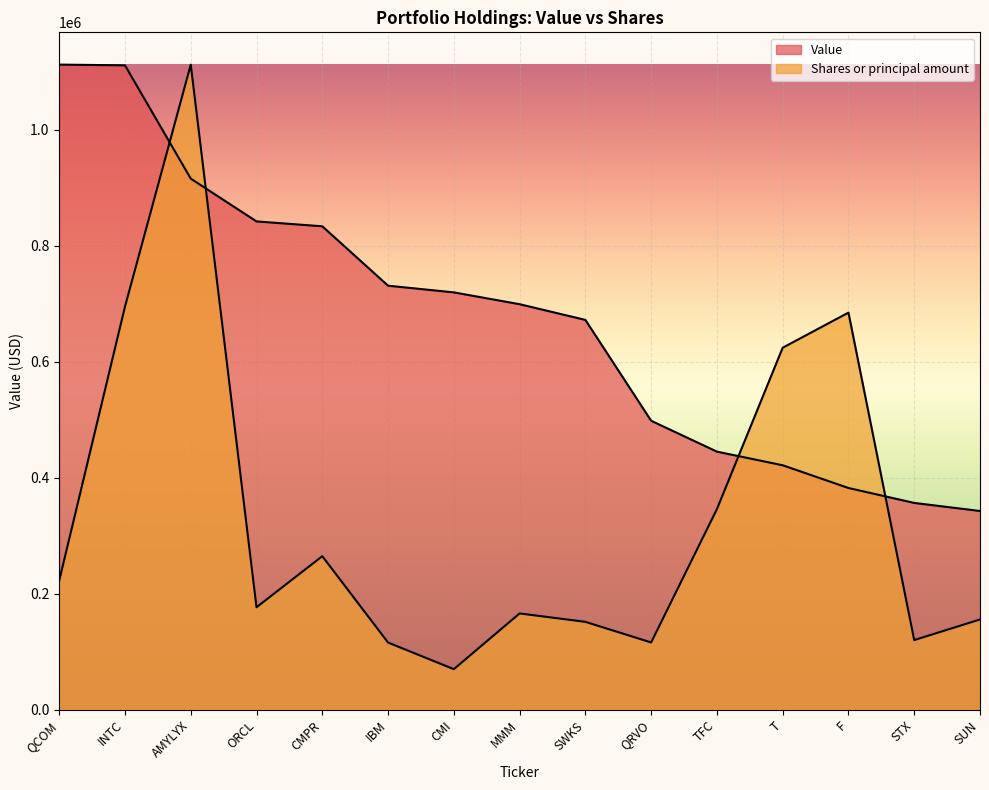

True or false: Shares or principal amount has more than 2 points higher than both neighbors.

True